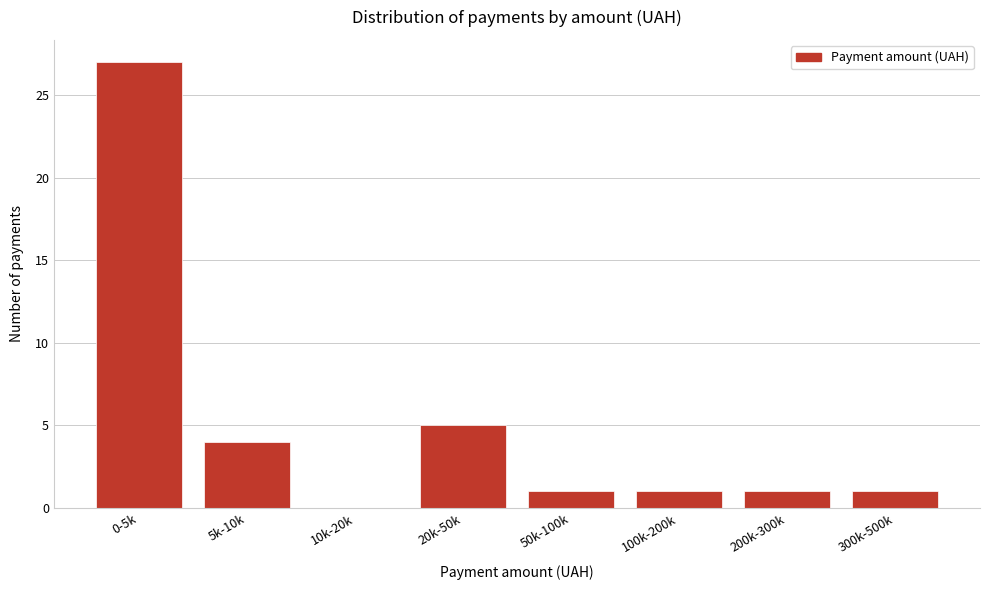

Reading left to right, list all the values displayed in this chart.

0-5k=27	5k-10k=4	10k-20k=0	20k-50k=5	50k-100k=1	100k-200k=1	200k-300k=1	300k-500k=1